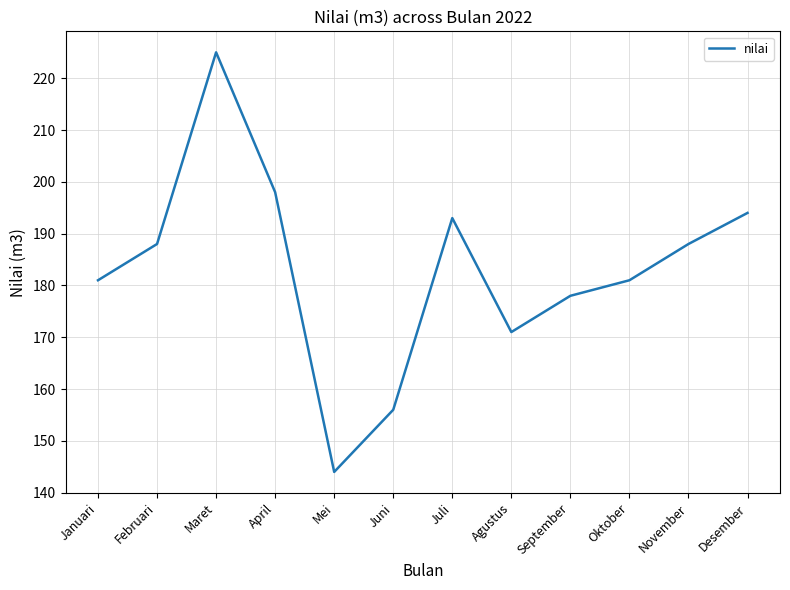

The value at Juni is 156. True or false?

True